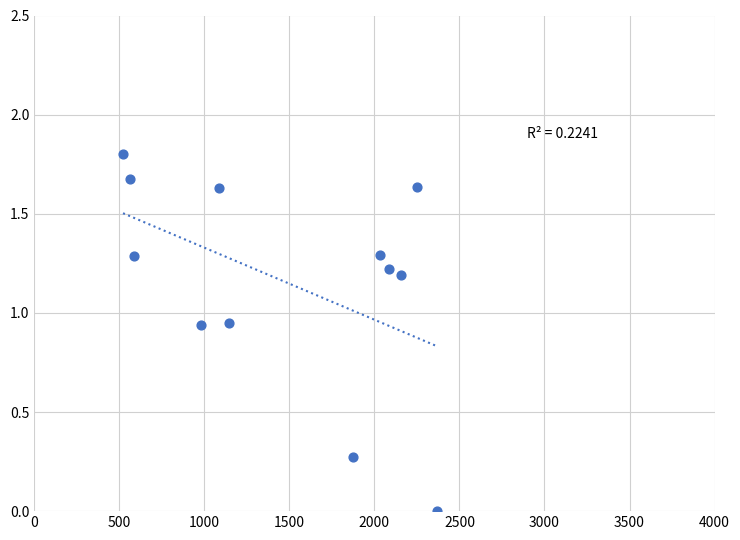

What is the average X value?

1471.2